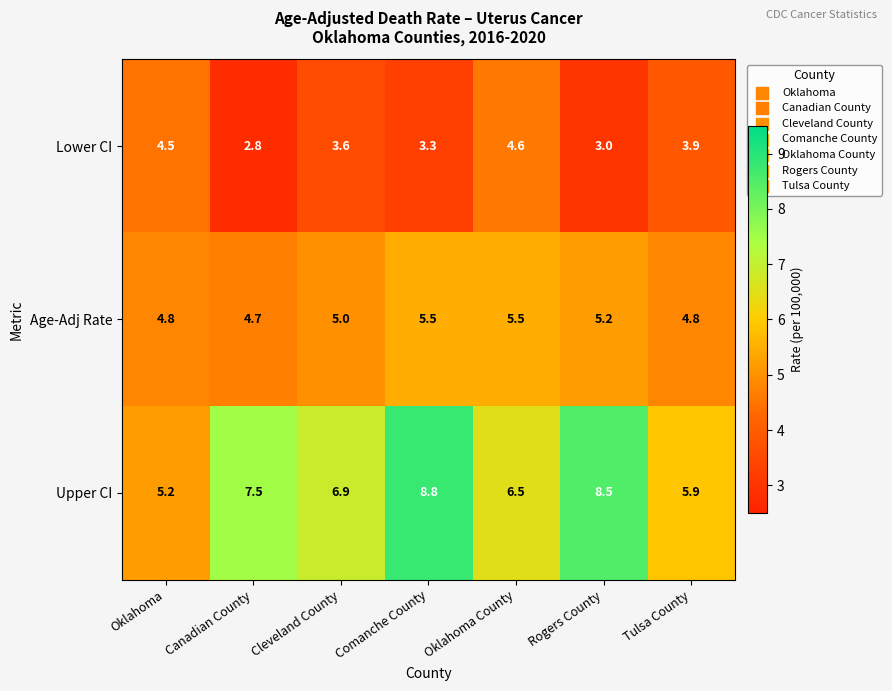

What is the average value of the Age-Adj Rate series?

5.1